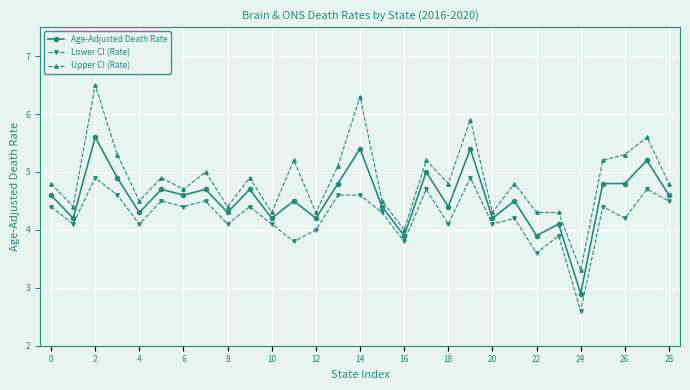

What is the greatest value displayed?

6.5